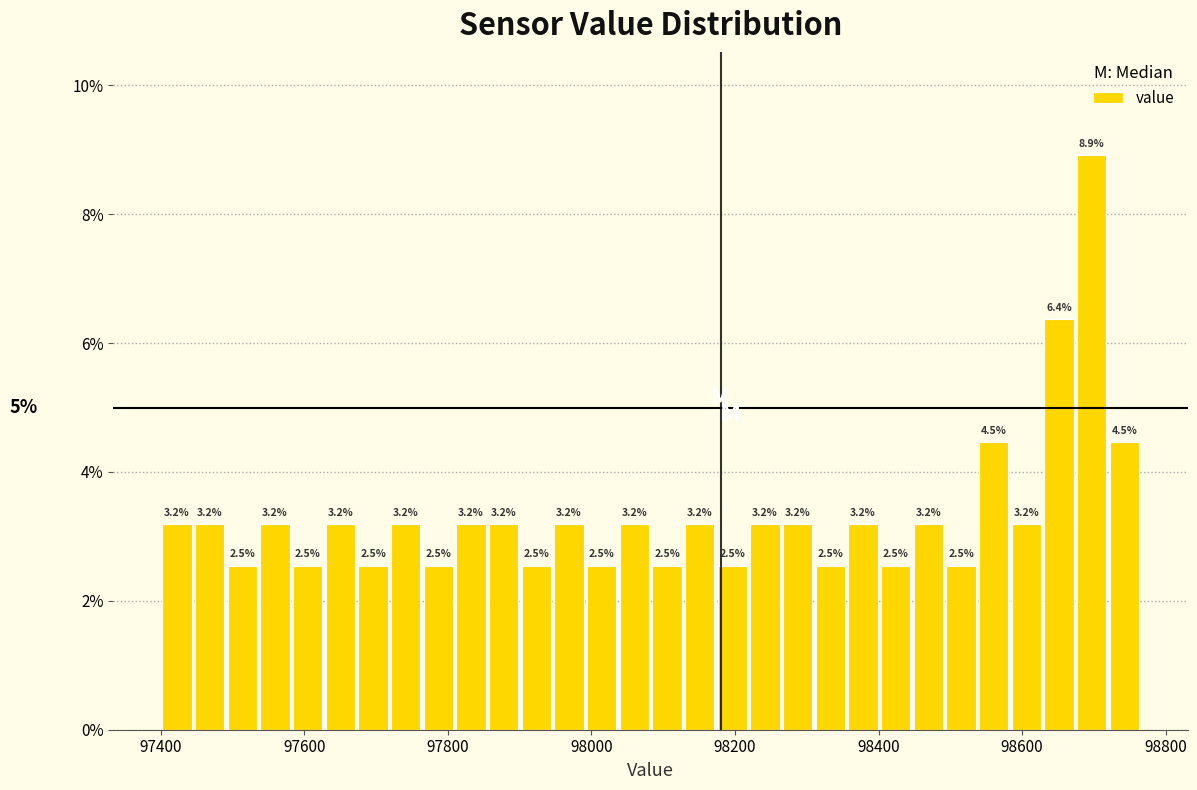

Around what value on the x-axis is the tallest bar? Give the approximate position of its centre, as read against the axis.

98700